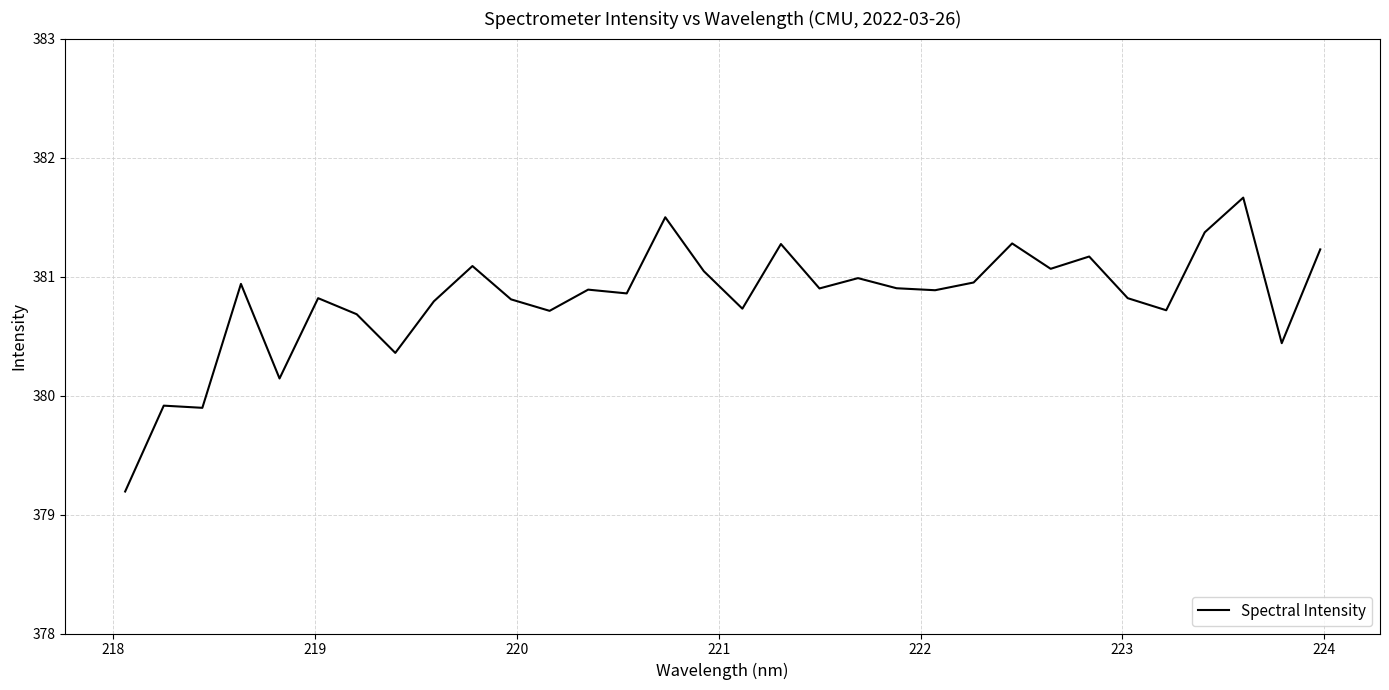

What is the maximum value shown in the chart?

381.7